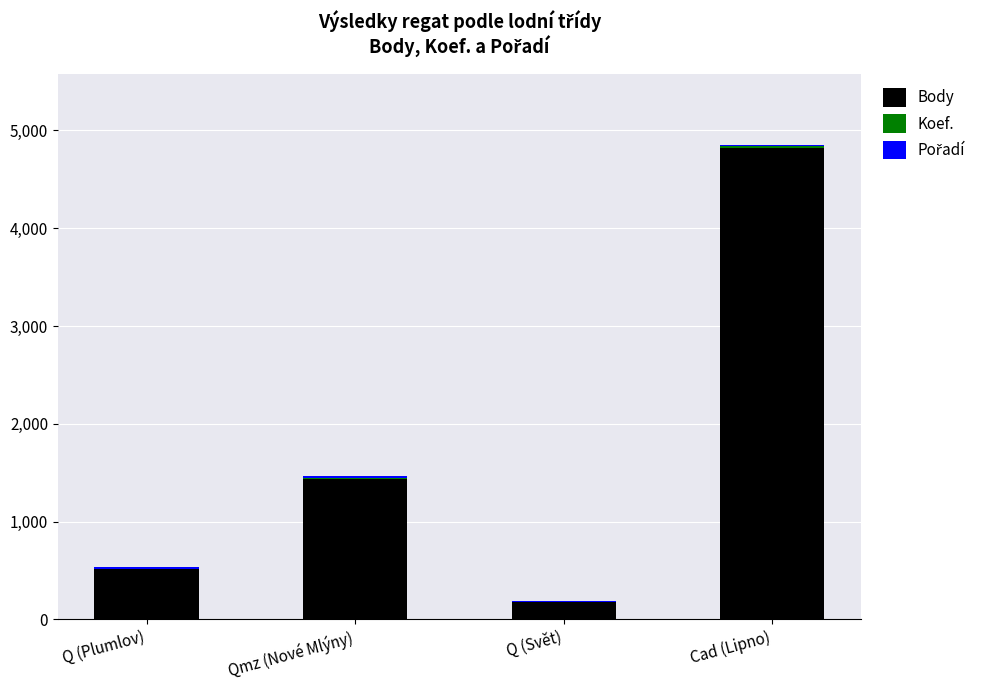

At which label does Body reach its peak?

Cad (Lipno)